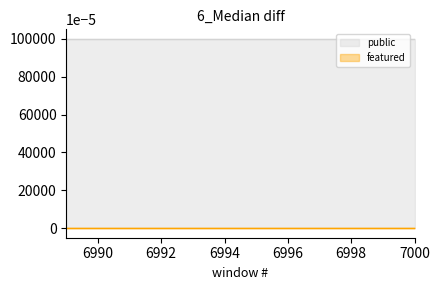

True or false: featured and public cross at least once.

False